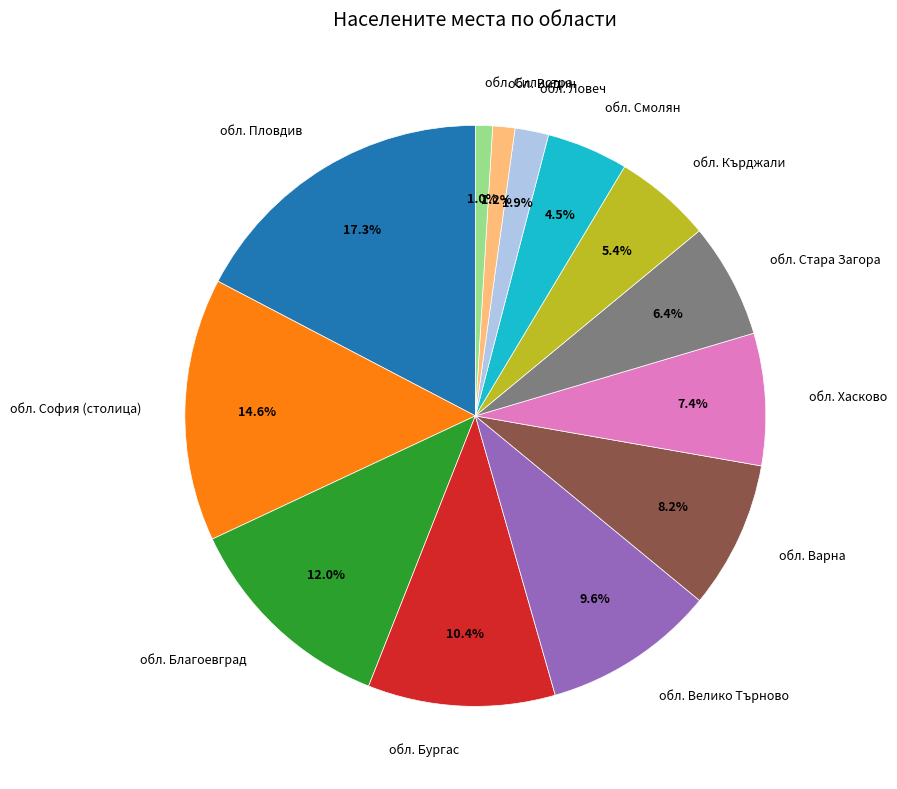

Does any single category account for the majority?

No